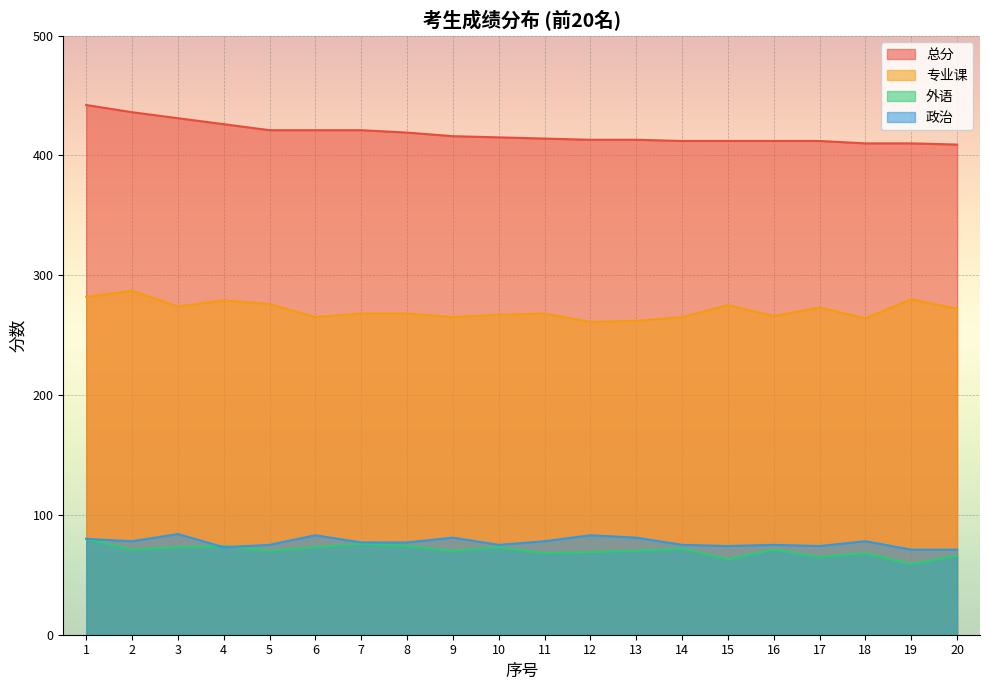

What is the maximum value shown in the chart?

442